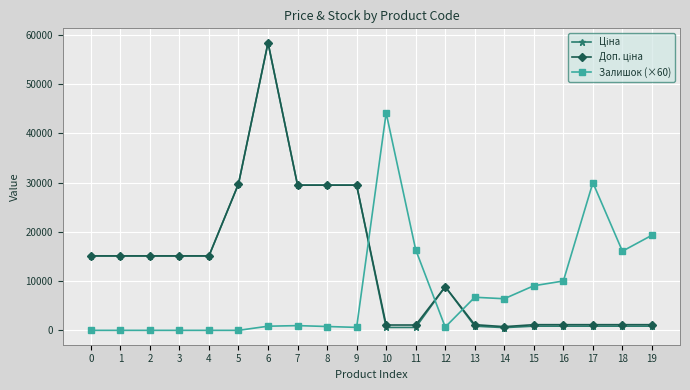

The value of Залишок (×60) at 15 is 9060.0. True or false?

True